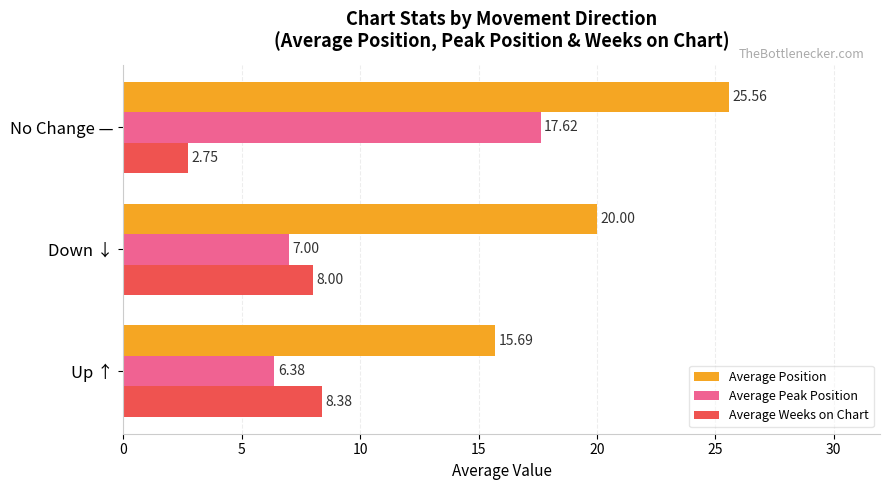

List the series in order of their peak value, highest first.

Average Position, Average Peak Position, Average Weeks on Chart